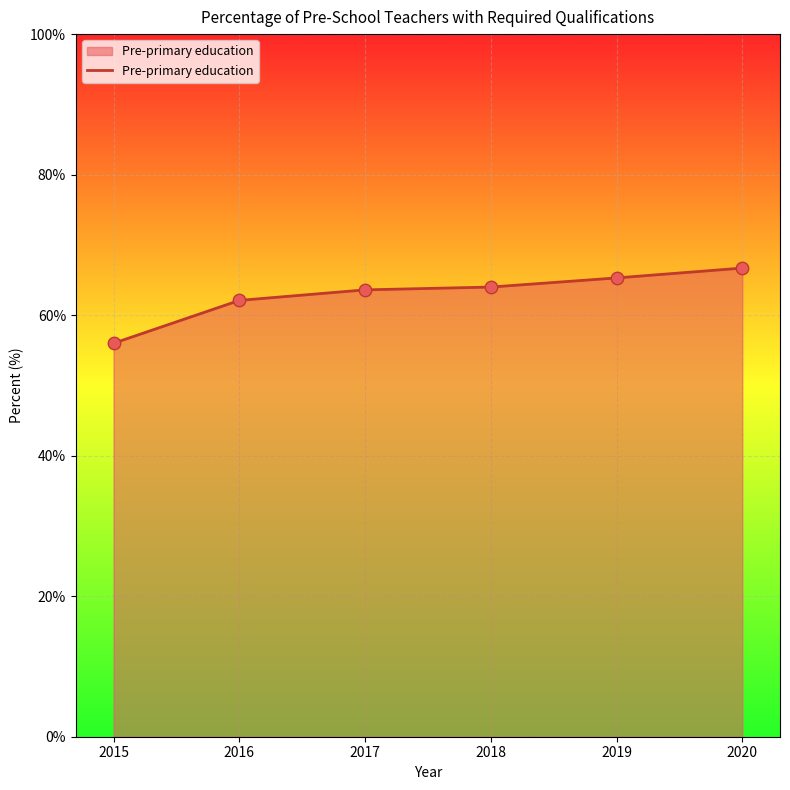

Approximately how many times larger is the value at 2020 compared to 2018?

1.0